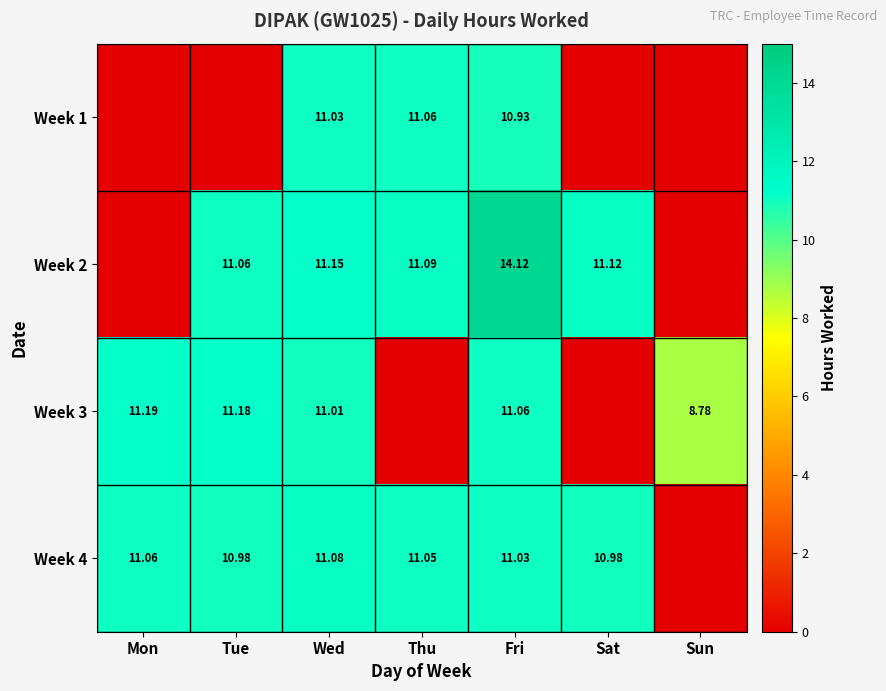

Is the value of Week 1 at Wed greater than the value of Week 3 at Sun?

Yes